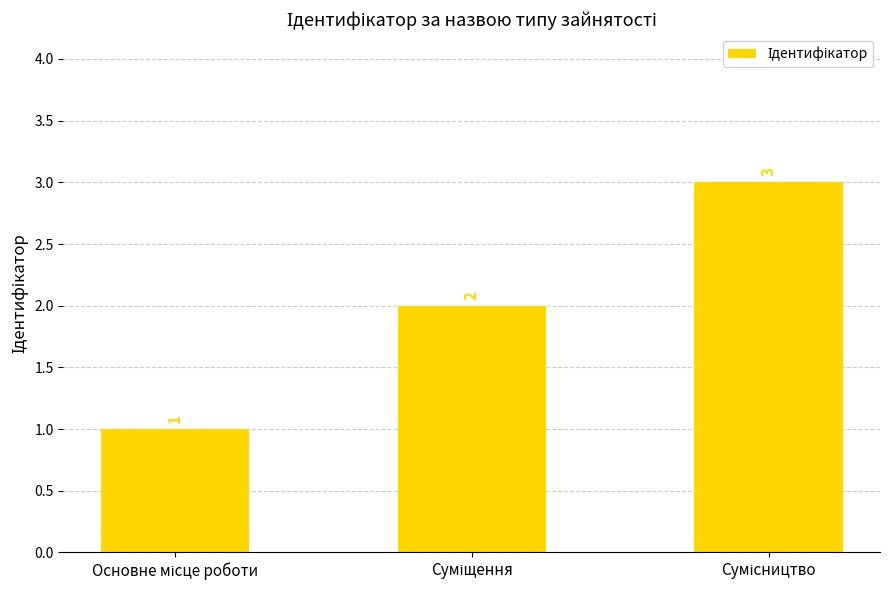

What is the value of the 2nd bar from the left?

2